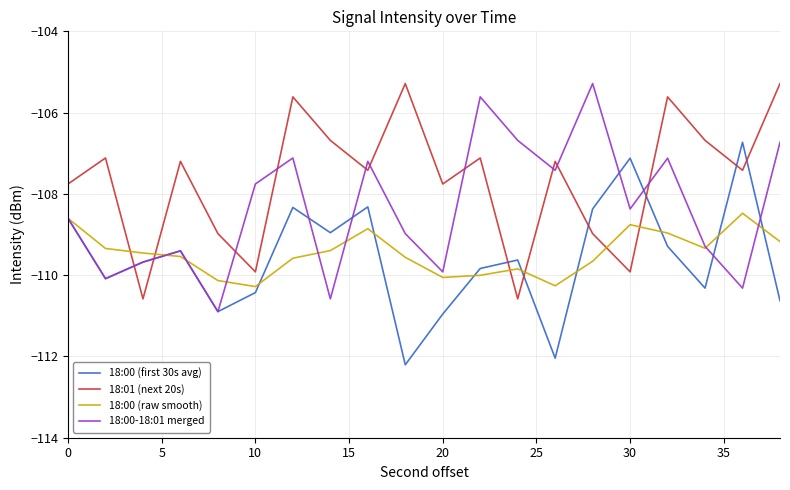

What is the average value of the 18:01 (next 20s) series?

-107.7